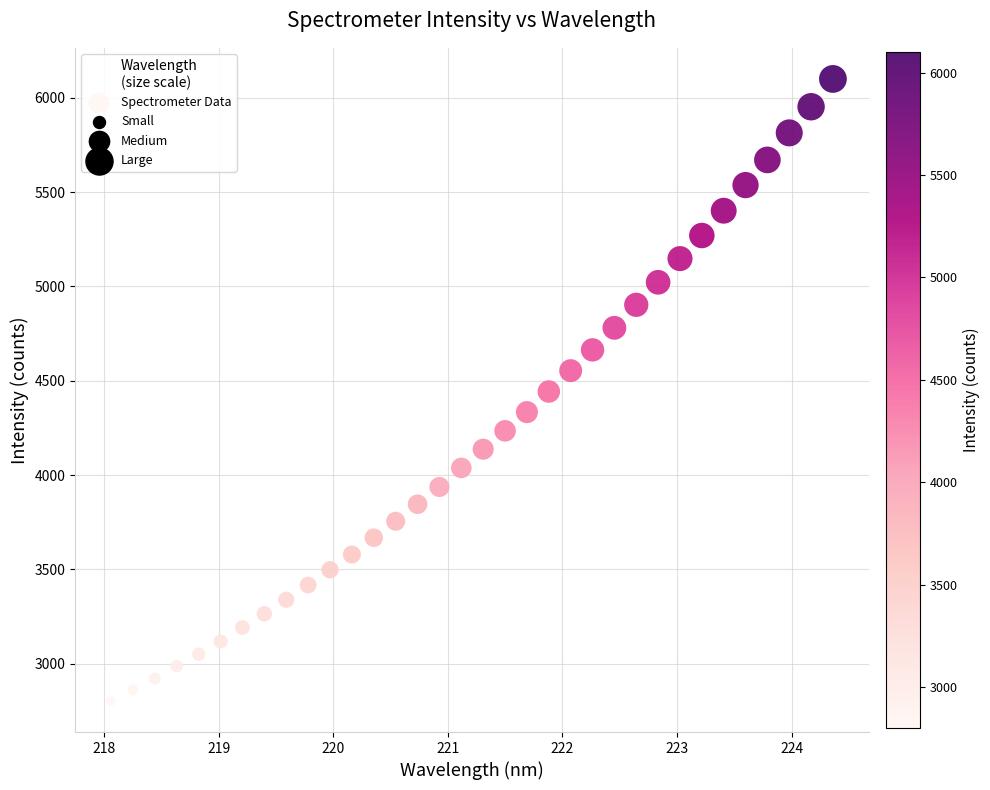

What is the range of X values (max minus min)?

6.3